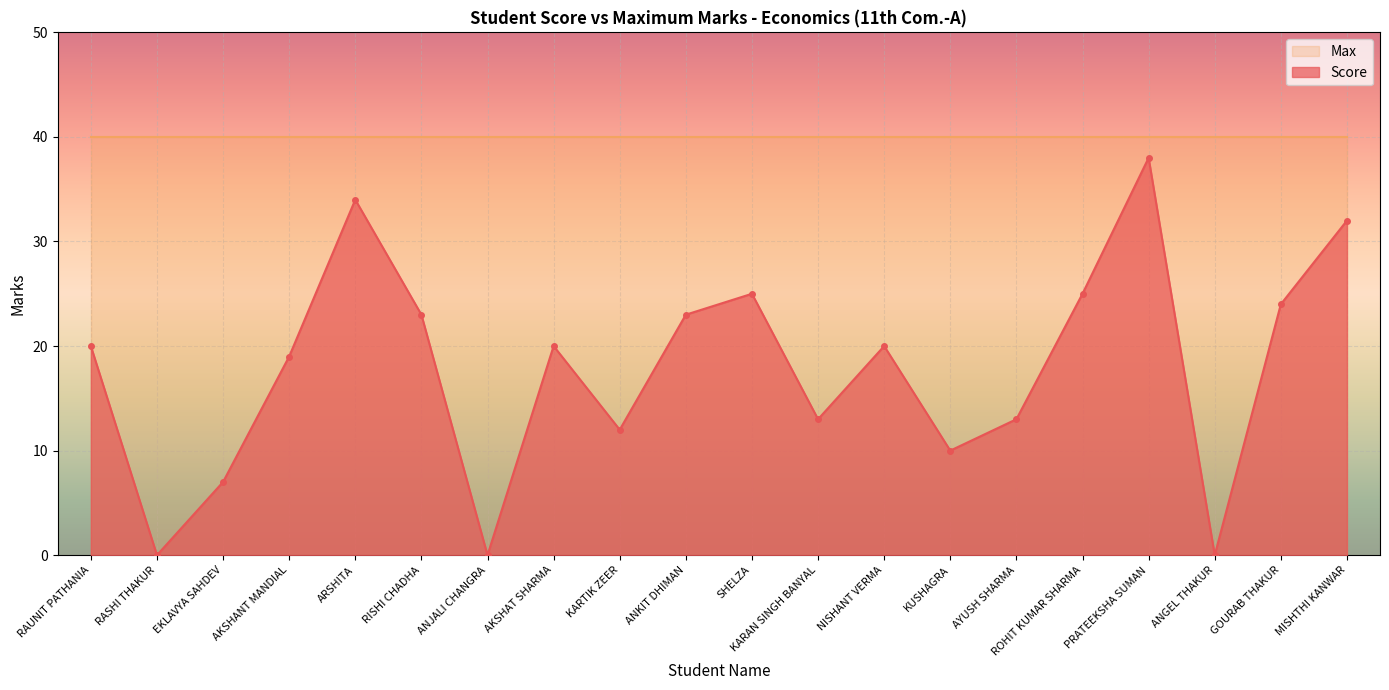

At which label is the value closest to 19?

AKSHANT MANDIAL